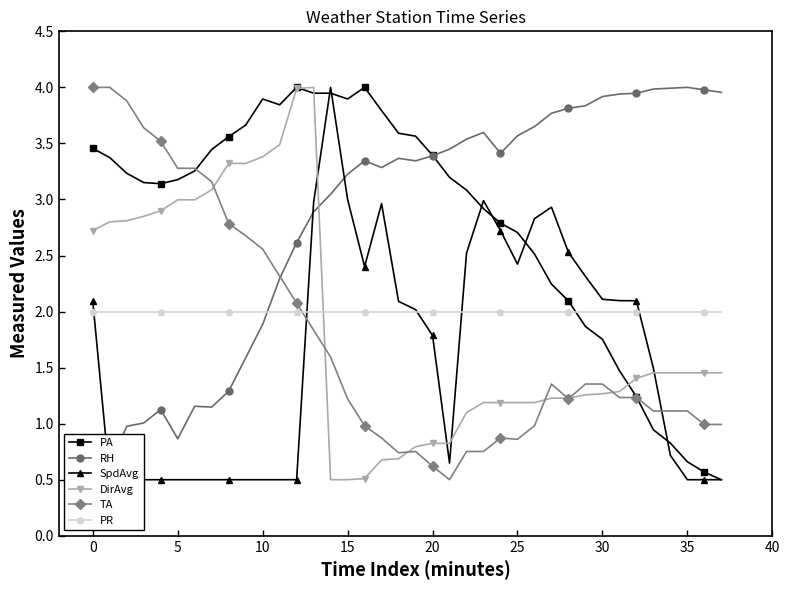

True or false: PA has more than 2 points higher than both neighbors.

True